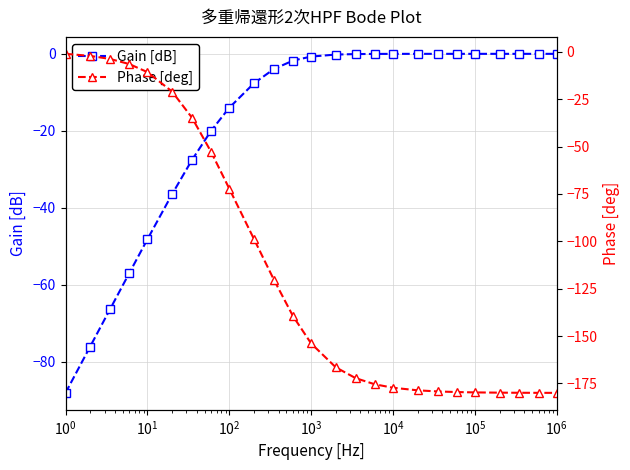

How many times do Phase [deg] and Gain [dB] cross each other?

1